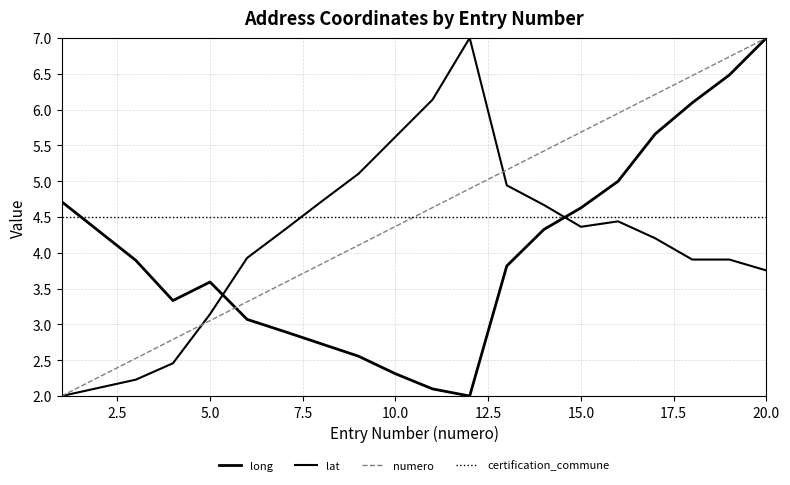

Count the number of data series in this chart.

4